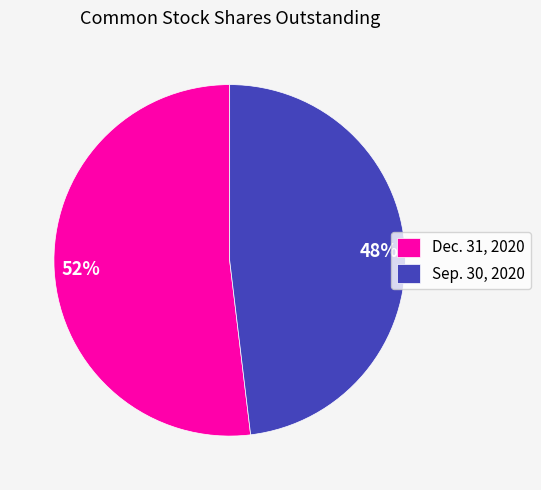

True or false: Sep. 30, 2020 accounts for 48% of the total.

True